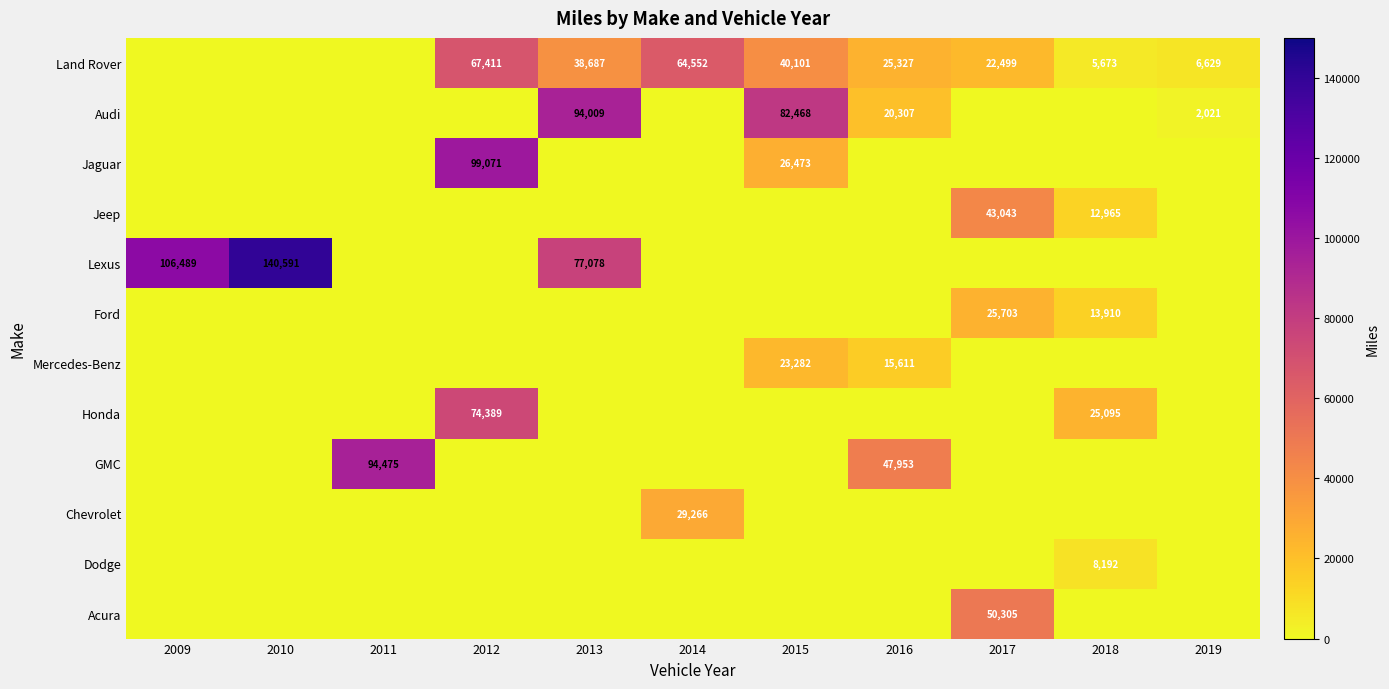

Is it true that Jeep equals 7758 at 2018?

False